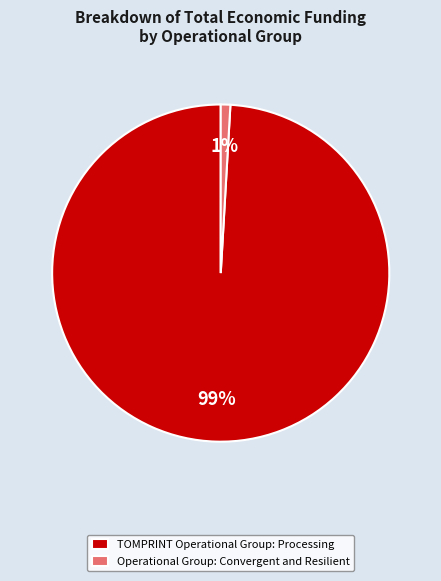

What is the largest slice in the pie chart?

TOMPRINT Operational Group: Processing